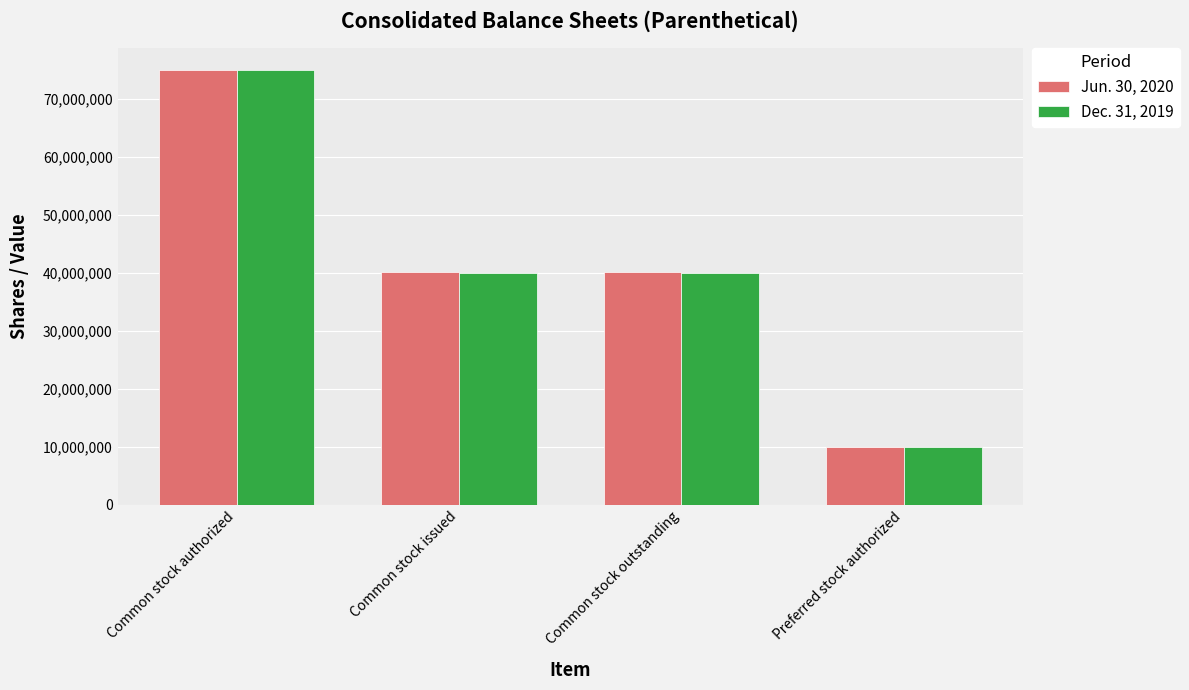

At how many categories does at least one series exceed 32345615?

3